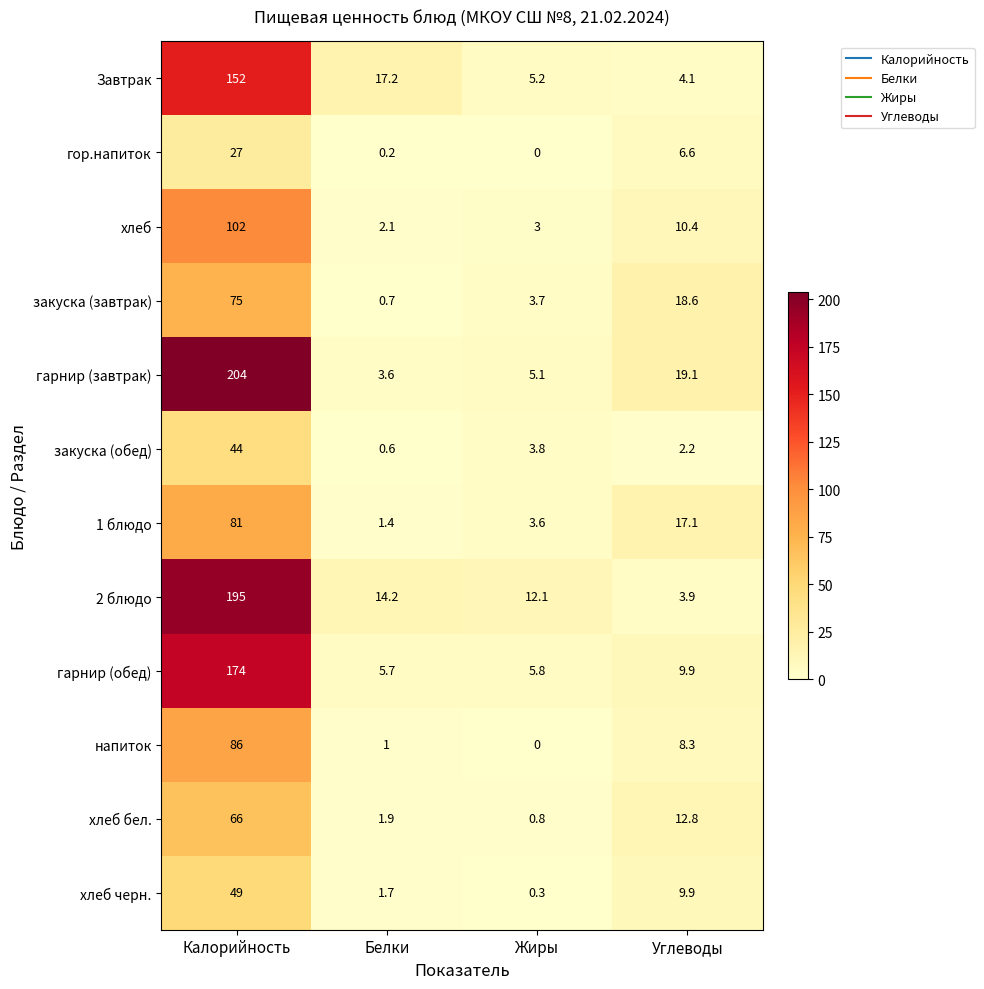

What is the average value of the 2 блюдо series?

56.3